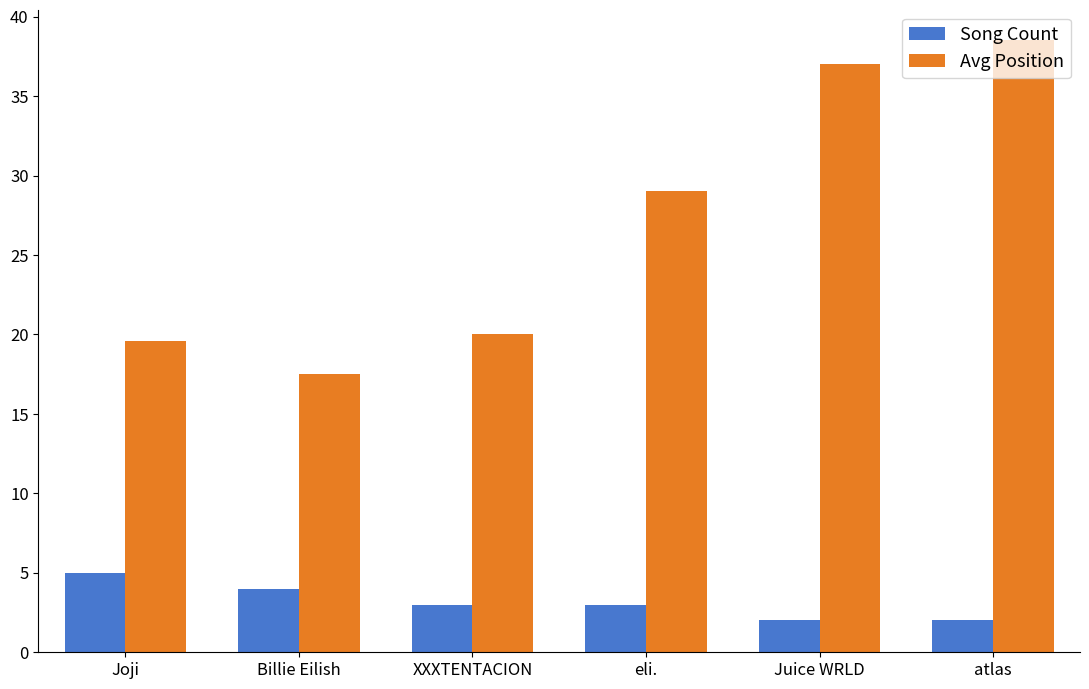

Count the number of categories in the chart.

6